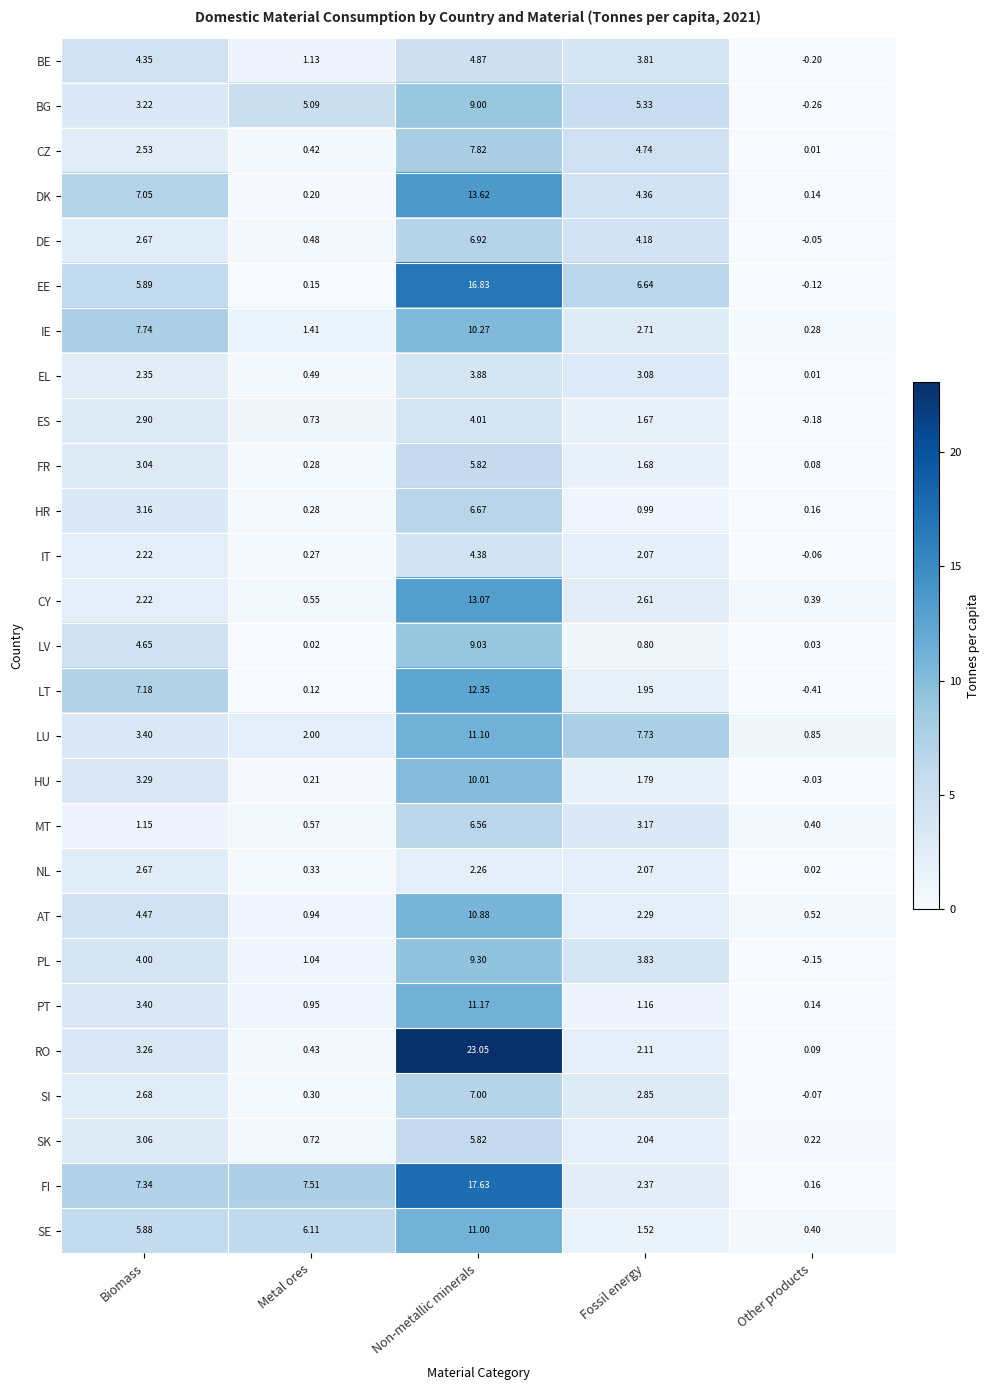

Which category has the lowest value across all series?

Other products